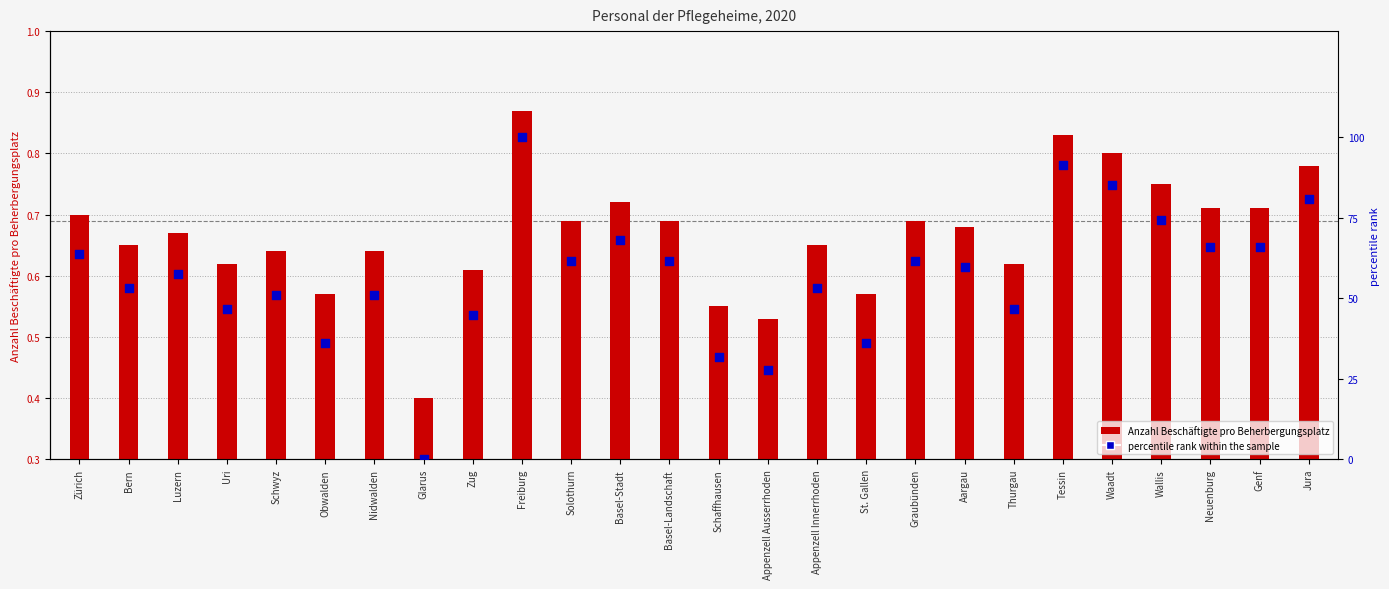

Which series contains the lowest Y value?

percentile rank within the sample